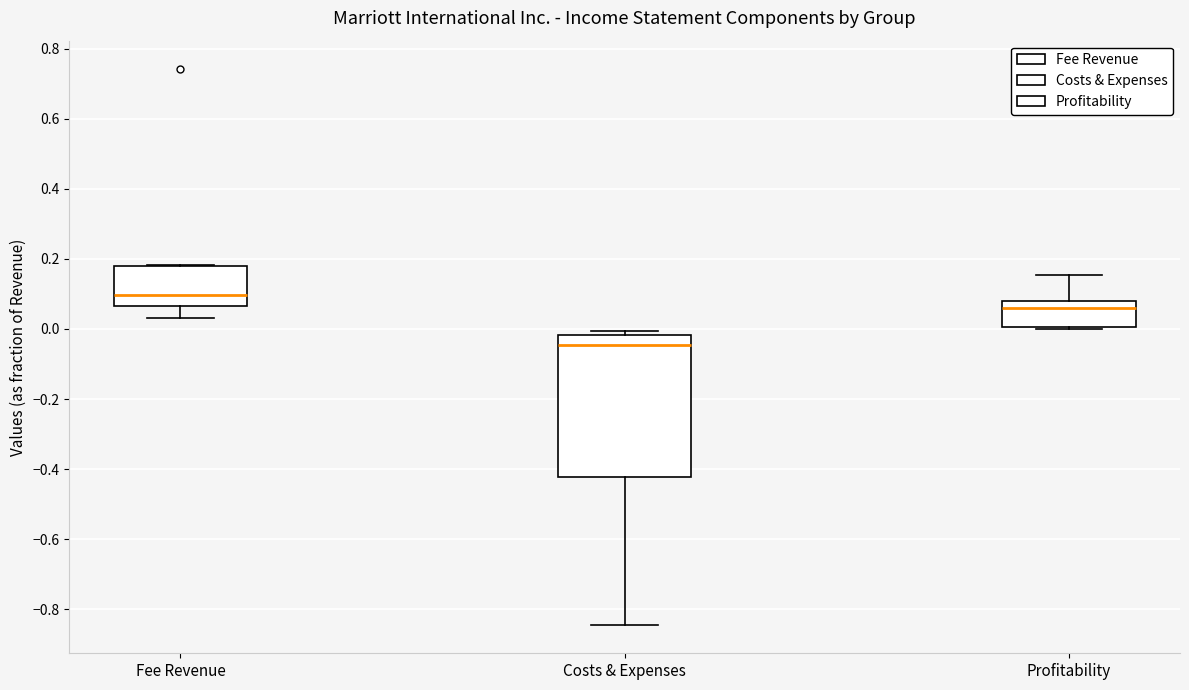

Where is the lower edge of the box for Costs & Expenses on the y-axis? The values are not printed on the chart, so give them approximately, as read against the axis.

-0.42